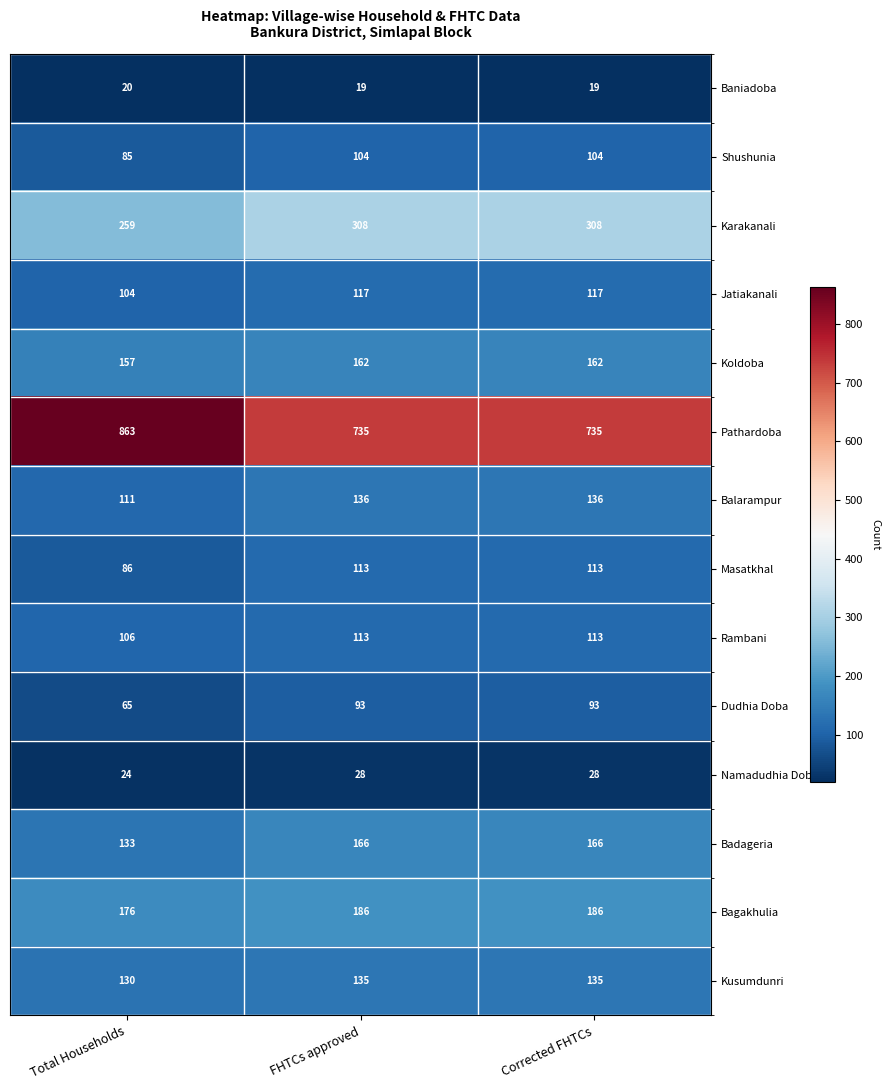

At which label is Shushunia closest to 94?

Total Households